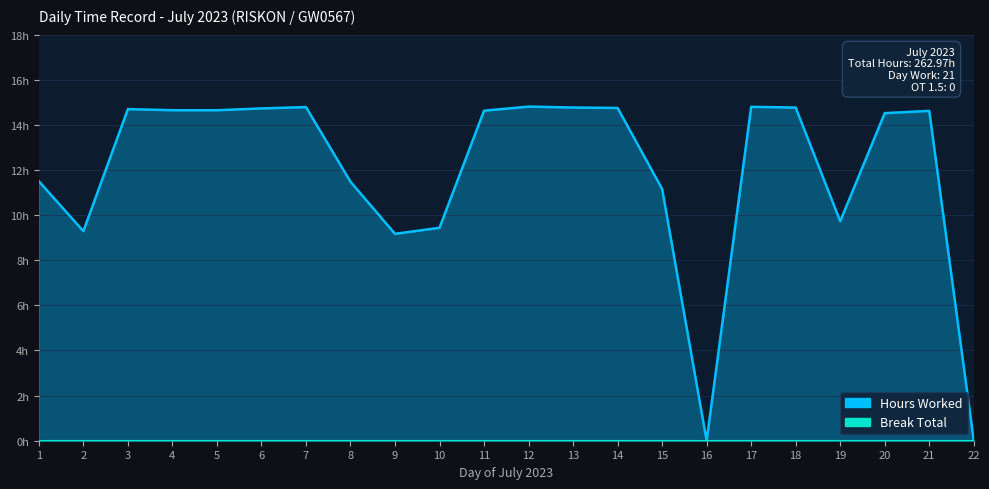

What is the greatest value displayed?

14.8